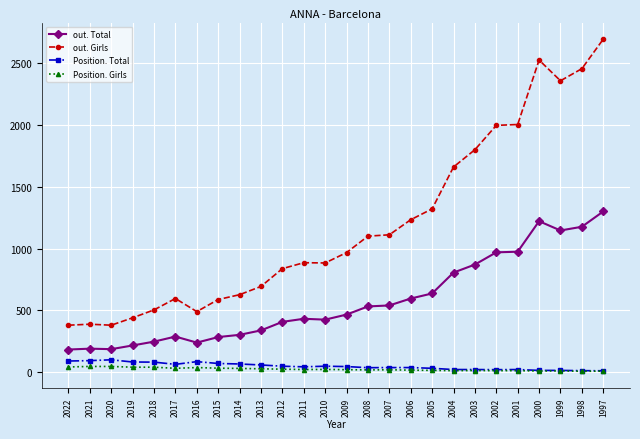

What is the spread (max minus min) of values at 2004?

1649